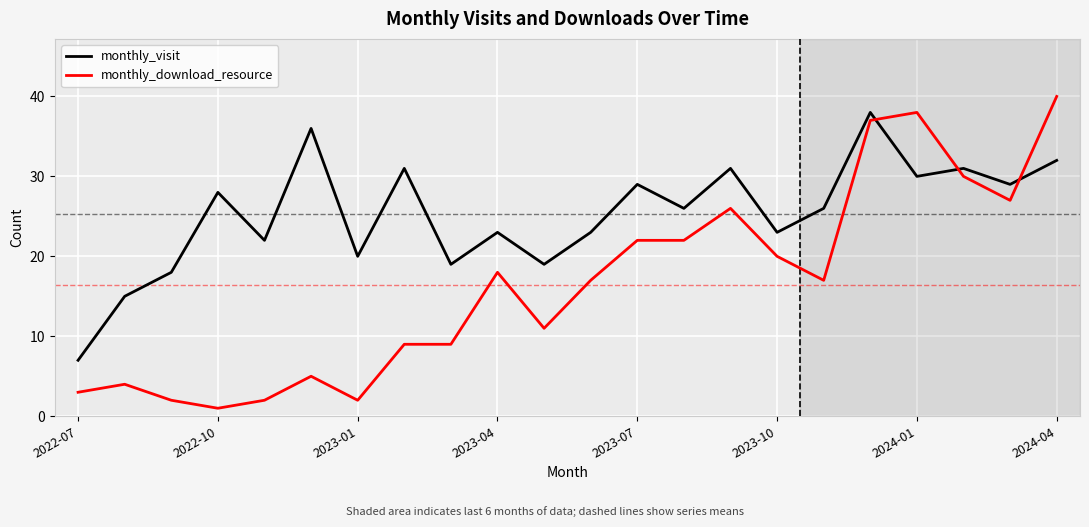

Which series has the largest total across all categories?

monthly_visit